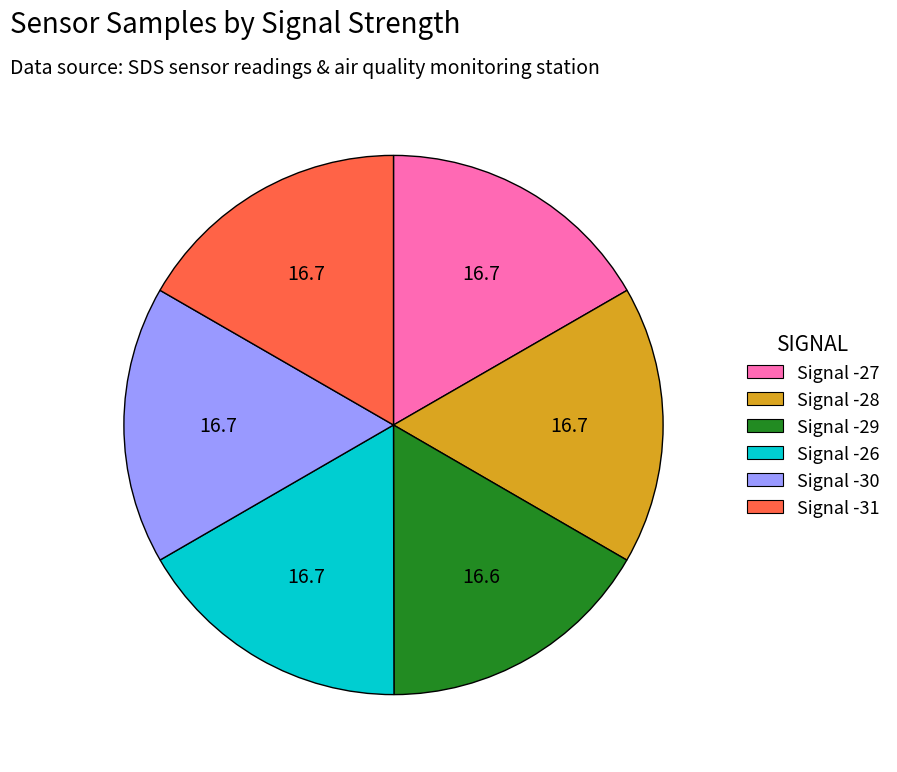

How many segments does this pie chart have?

6